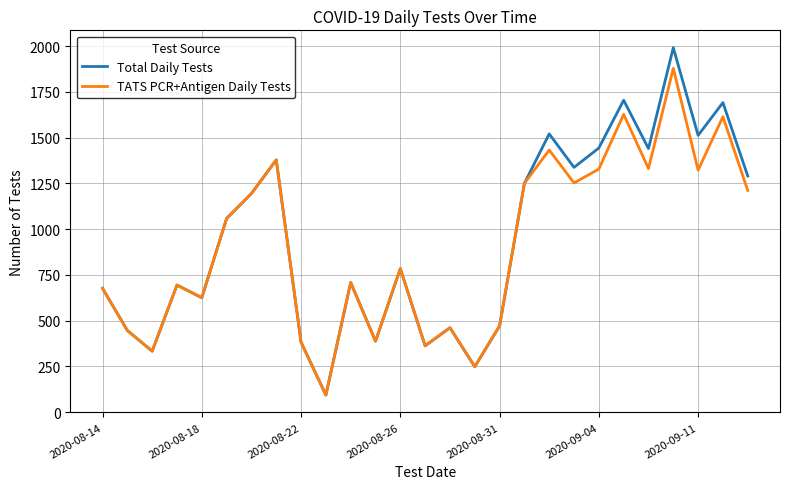

What is the lowest value of the Total Daily Tests series?

93